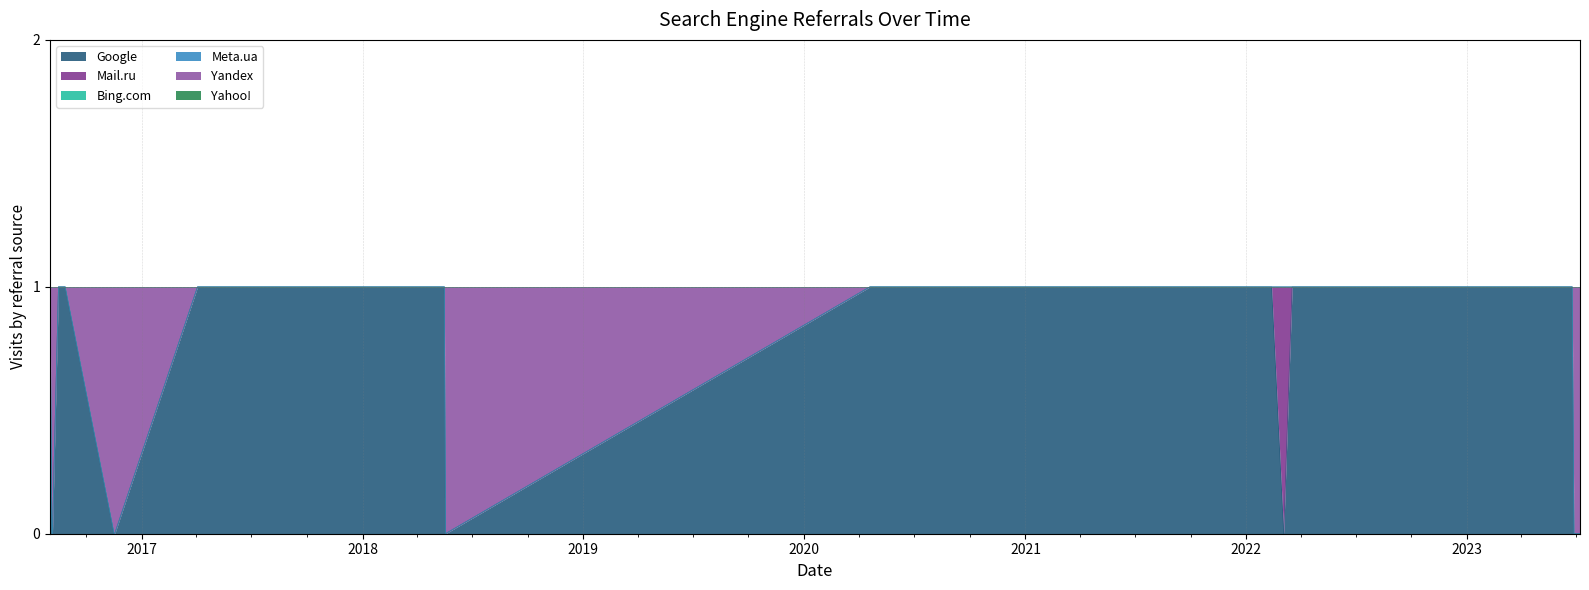

List the series in order of their peak value, lowest first.

Bing.com, Meta.ua, Yahoo!, Google, Mail.ru, Yandex